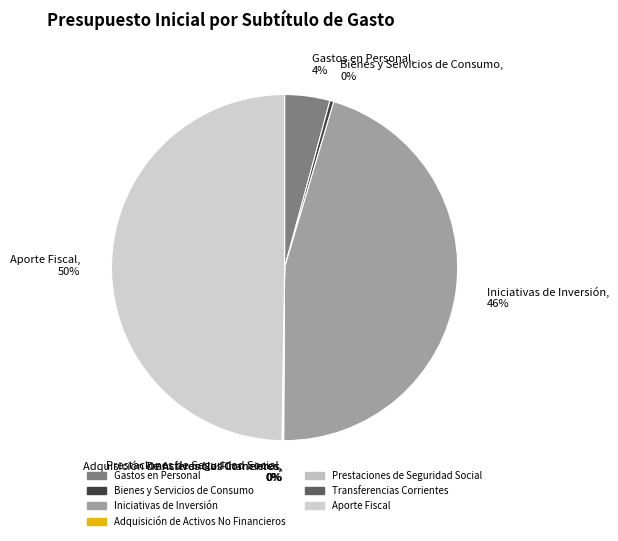

Do Gastos en Personal and Aporte Fiscal together represent more than half of the pie?

Yes